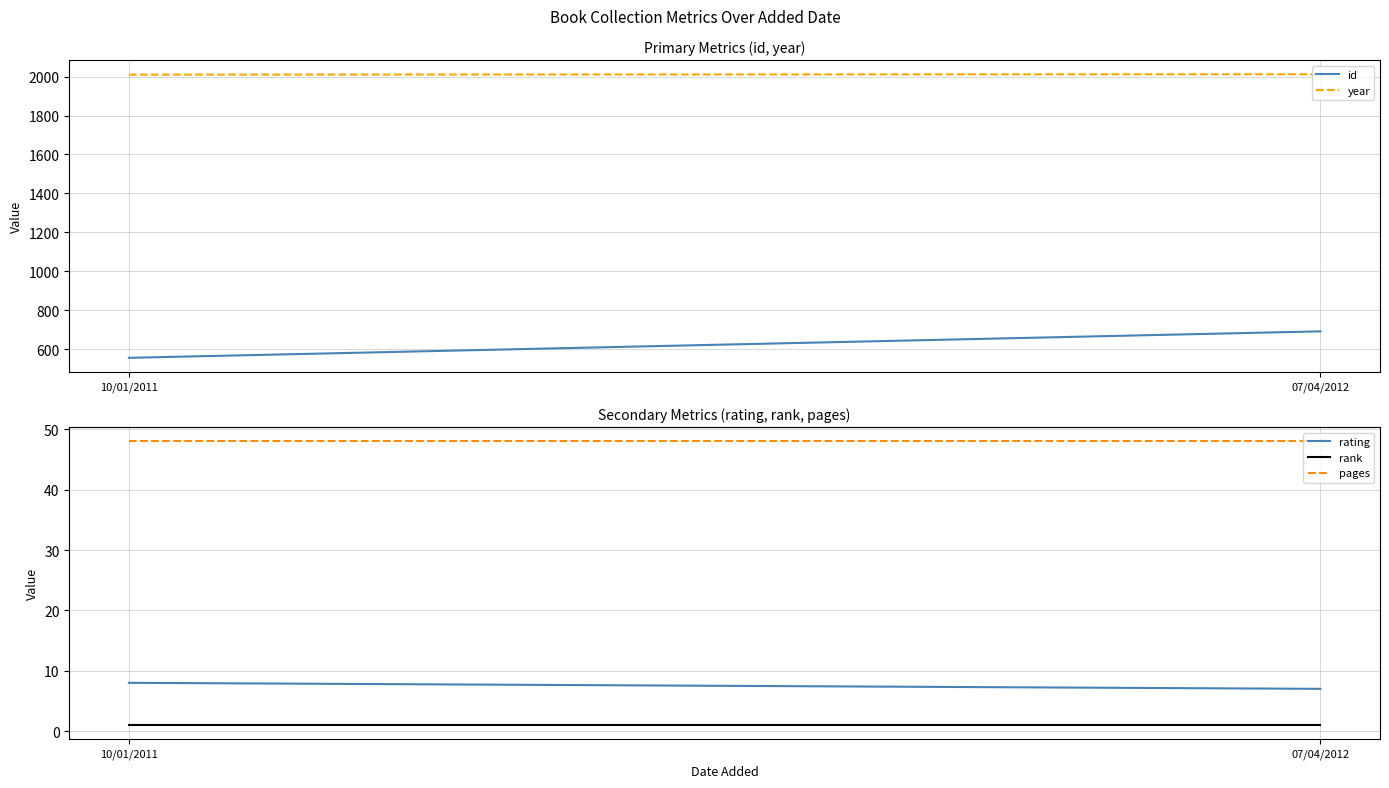

List the labels in order of rank value, smallest first.

10/01/2011, 07/04/2012